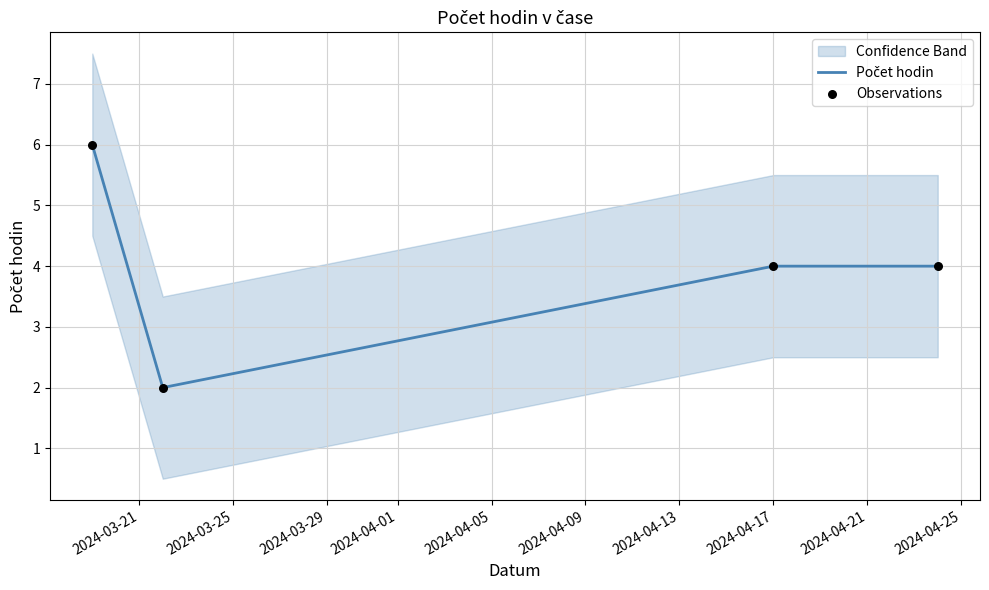

What are all the series names shown in the legend?

Počet hodin, Observations